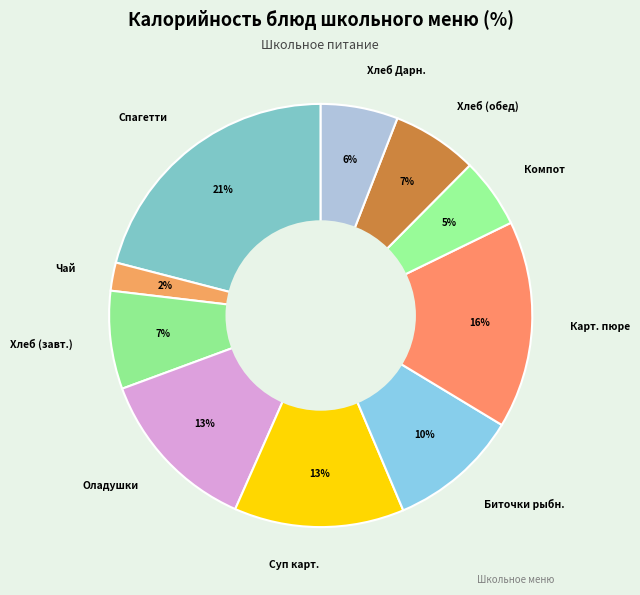

Between Суп карт. and Биточки рыбн., which is larger?

Суп карт.